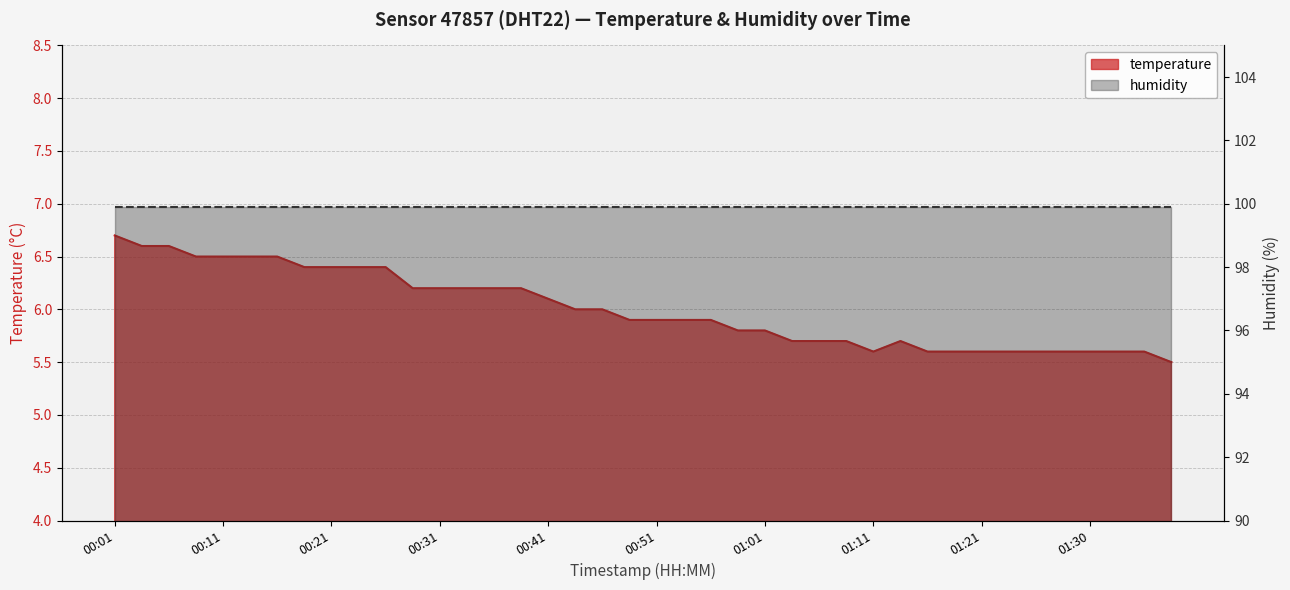

Rank the categories by value from lowest to highest.

01:38, 01:11, 01:16, 01:18, 01:21, 01:23, 01:25, 01:28, 01:30, 01:33, 01:35, 01:03, 01:06, 01:08, 01:13, 00:58, 01:01, 00:49, 00:51, 00:53, 00:56, 00:44, 00:46, 00:41, 00:29, 00:31, 00:34, 00:36, 00:39, 00:19, 00:21, 00:24, 00:26, 00:09, 00:11, 00:14, 00:16, 00:04, 00:06, 00:01